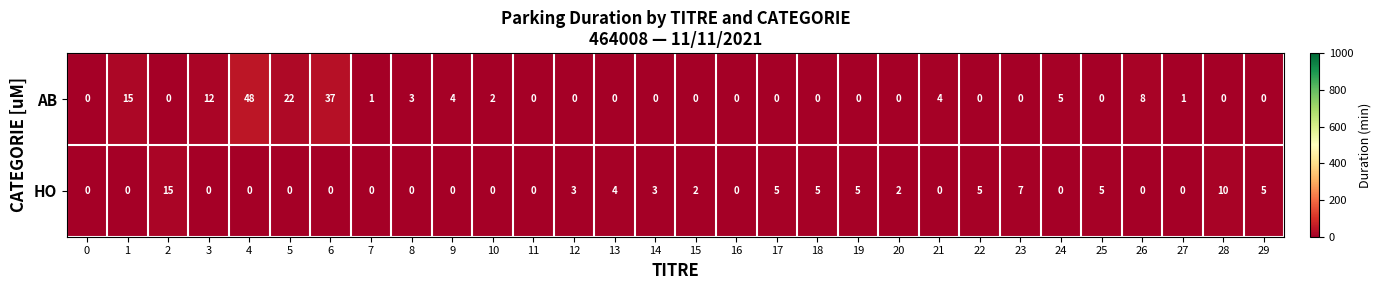

Rank the series by their maximum value, from highest to lowest.

AB, HO